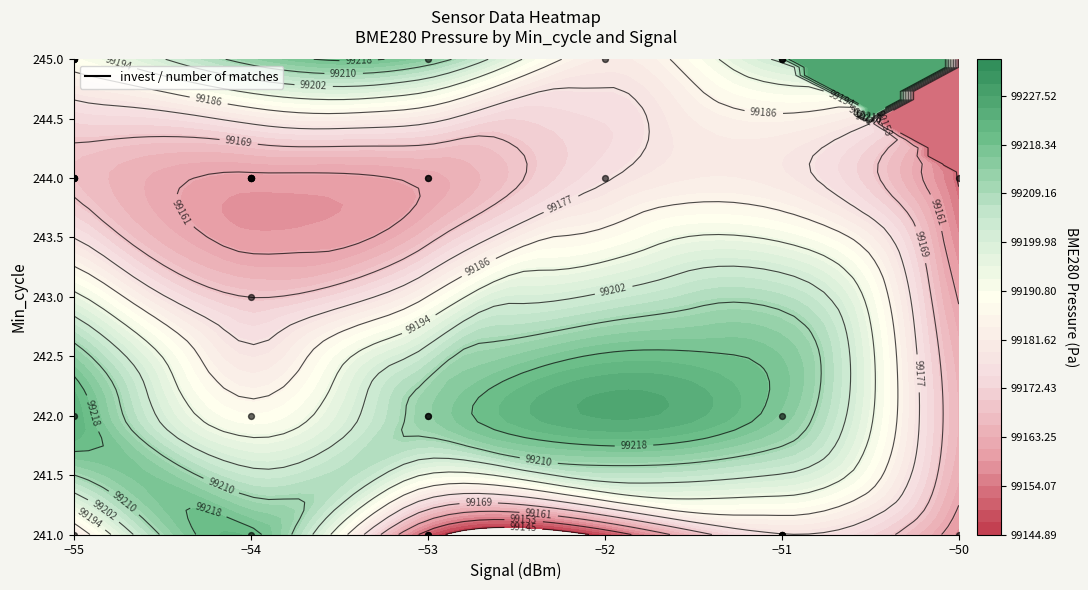

What is the difference between the maximum and second lowest values?

4